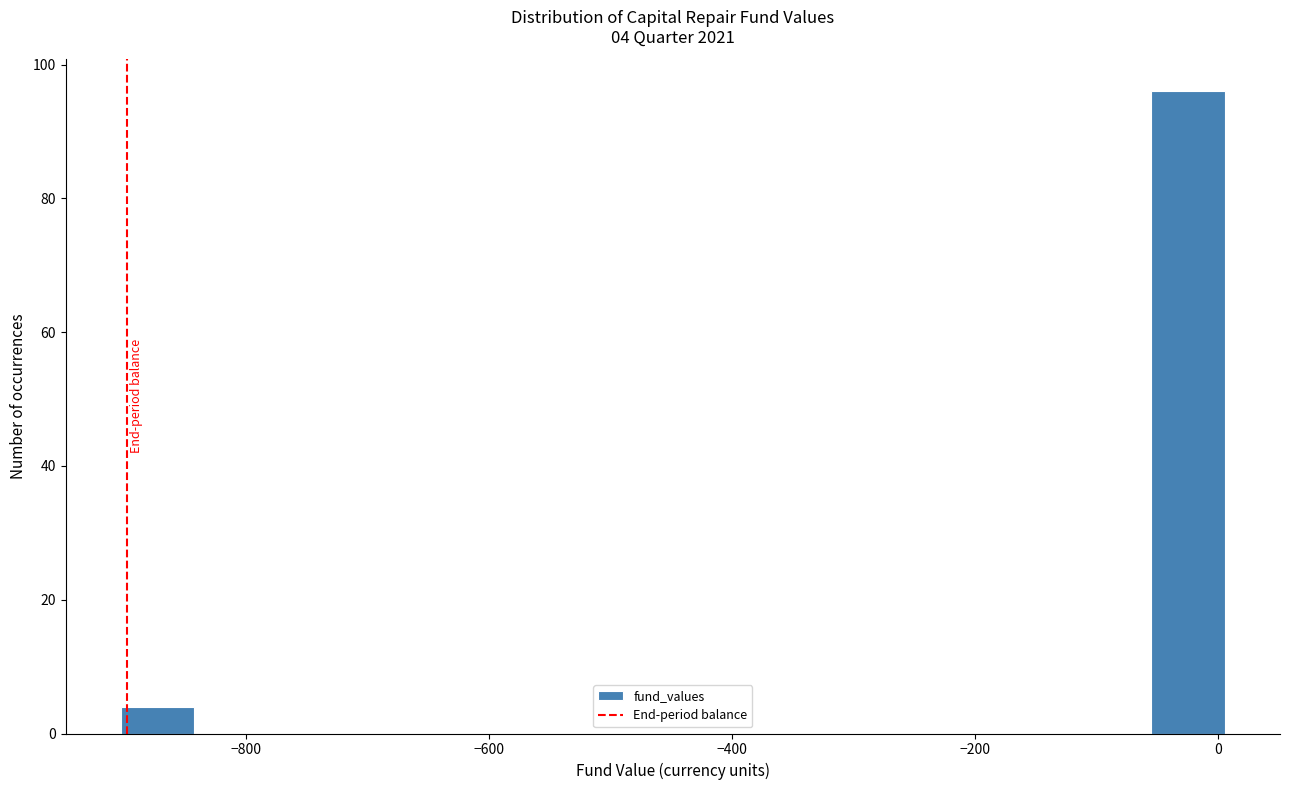

Read against the x-axis, roughly where is the centre of the tallest bar?

-20